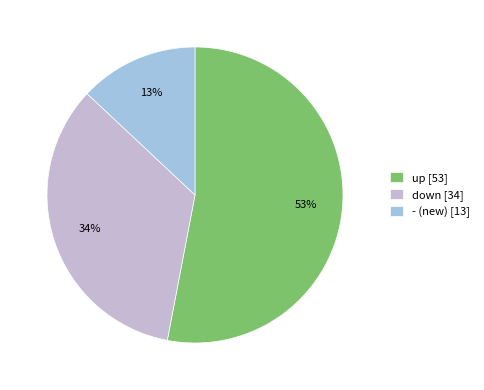

To the nearest percent, what portion does - represent?

13%